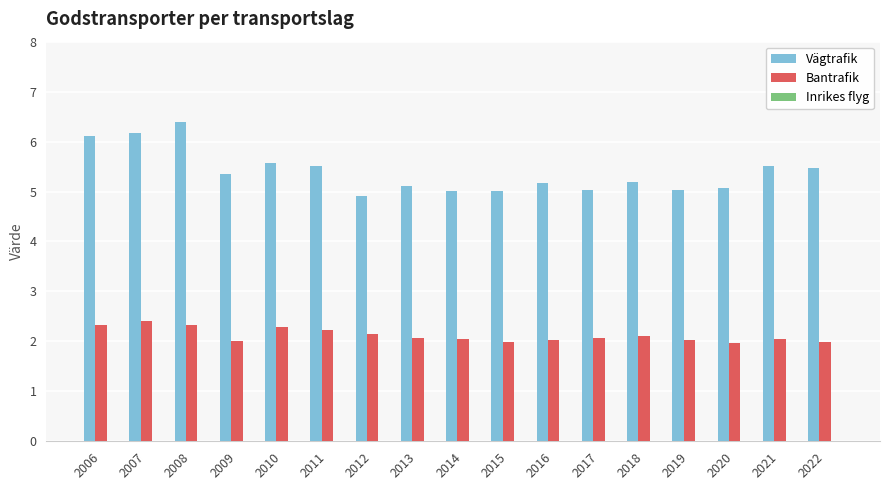

The Bantrafik series shows 2.9 at 2020. True or false?

False